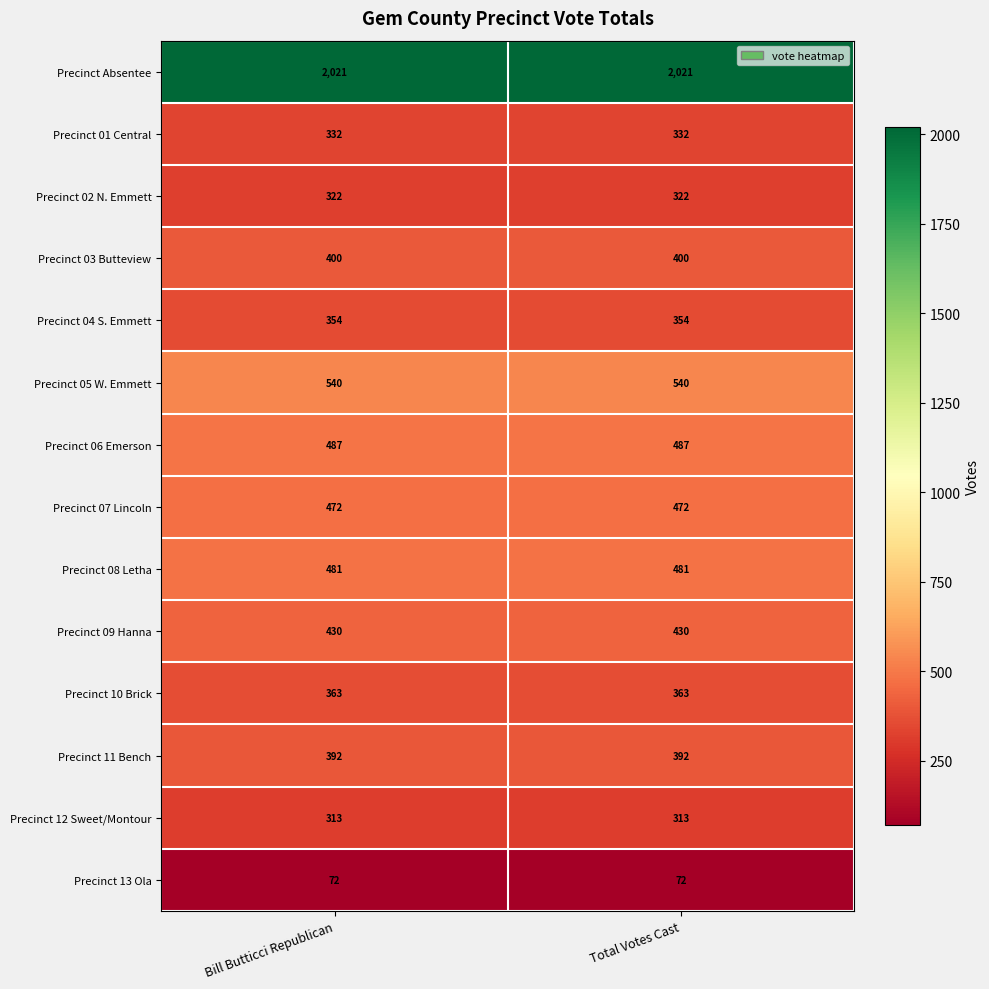

The Precinct 01 Central series shows 528 at Total Votes Cast. True or false?

False